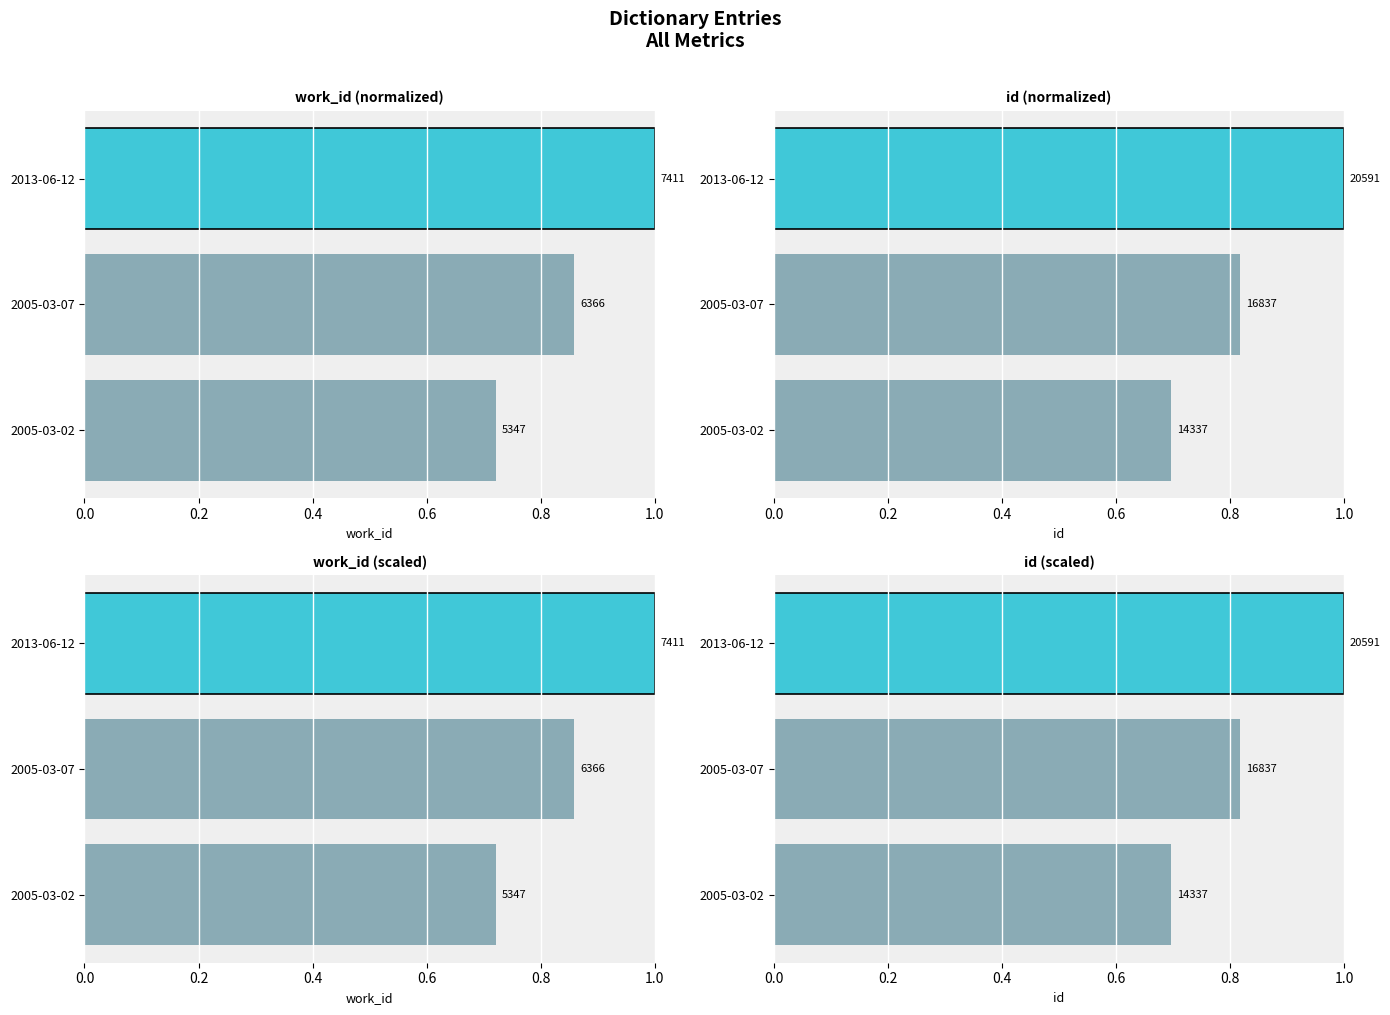

Reading left to right, transcribe all the data shown in this chart.

work_id: 0.7	0.9	1.0
id: 0.7	0.8	1.0